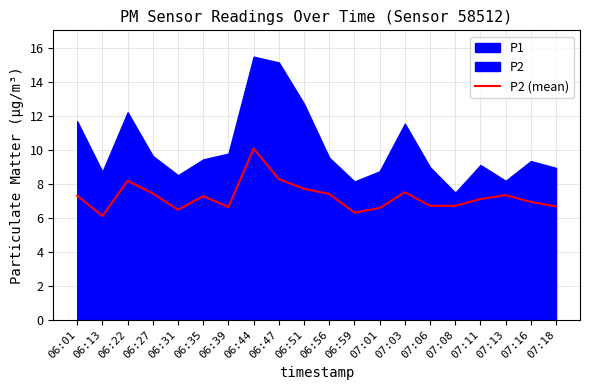

Rank the categories by value from highest to lowest.

06:44, 06:47, 06:22, 06:51, 07:03, 06:27, 06:56, 07:13, 06:01, 06:35, 07:11, 07:16, 07:06, 07:08, 07:18, 06:39, 07:01, 06:31, 06:59, 06:13